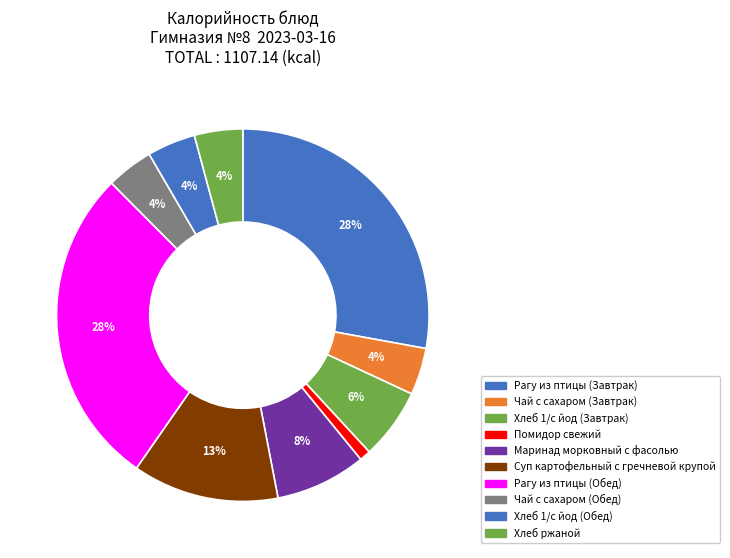

Which category has the biggest portion of the pie?

Рагу из птицы (Завтрак)